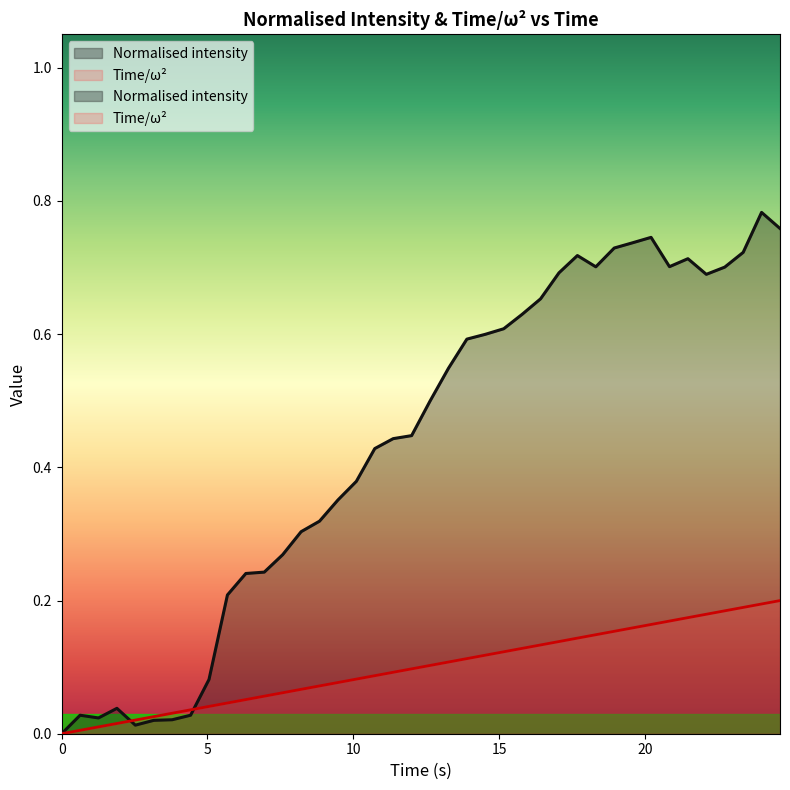

Is the value of Time/ω^2 at 14 greater than the value of Normalised intensity at 10?

Yes